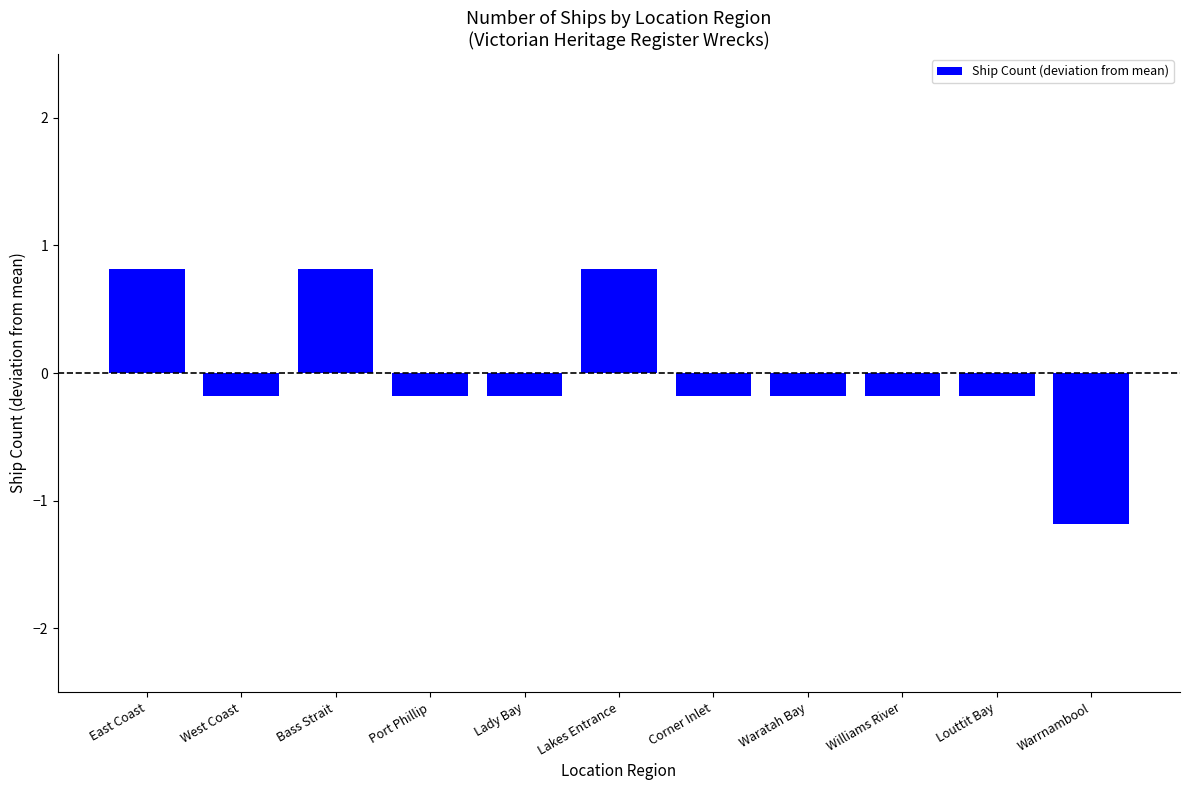

Reading left to right, what are all the values shown in this chart?

0.8	-0.2	0.8	-0.2	-0.2	0.8	-0.2	-0.2	-0.2	-0.2	-1.2